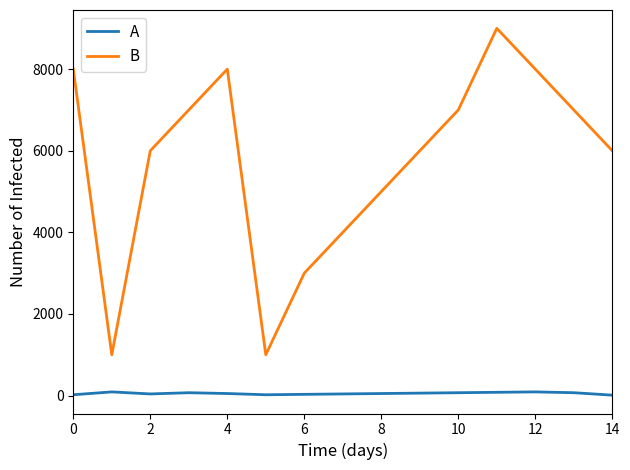

Which series has the largest total across all categories?

B